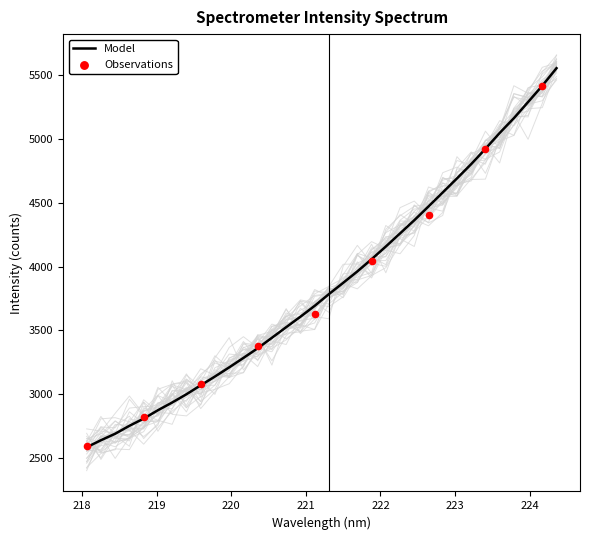

What is the change in value from 218.0596 to 220.3533?

+774.8